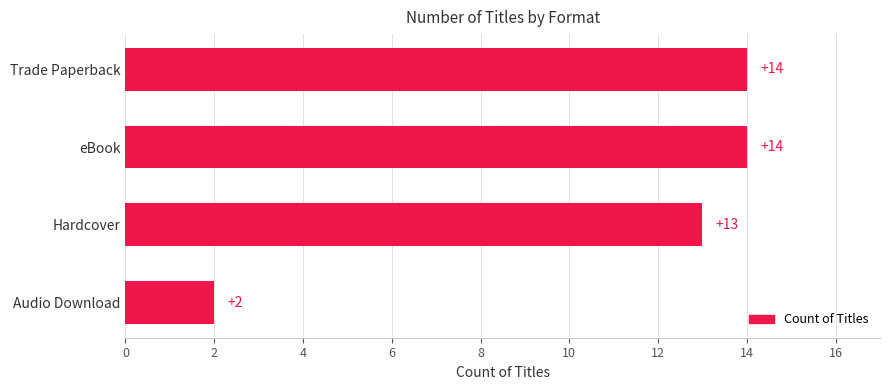

The chart shows a value of 3 at Audio Download. True or false?

False